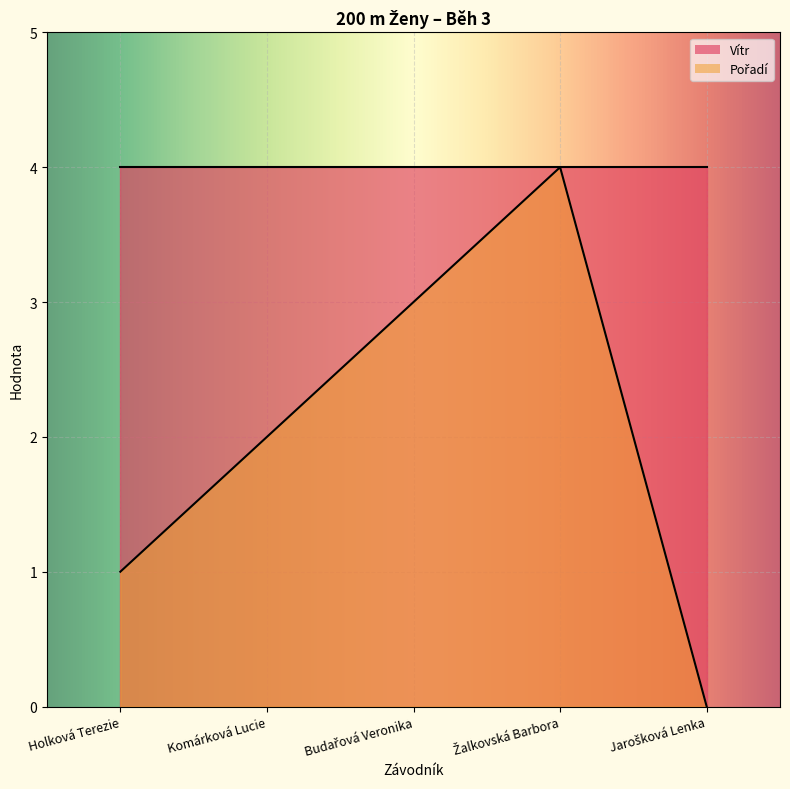

Where does the data first go above 2?

Budařová Veronika